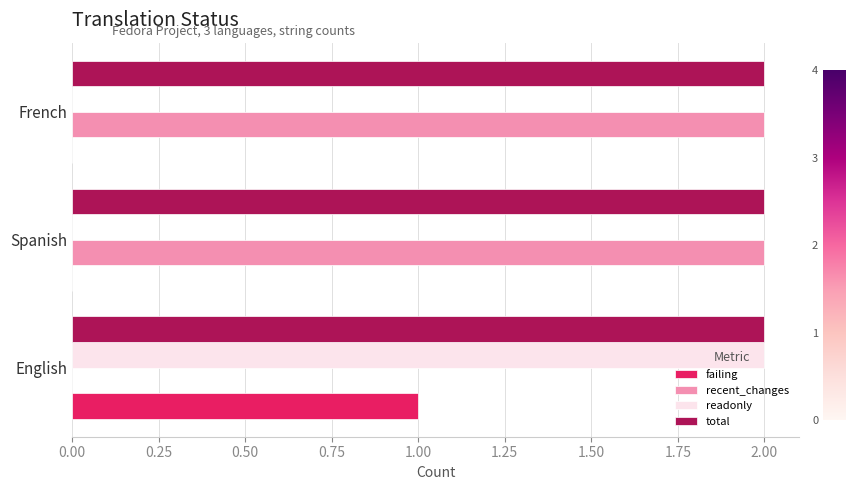

Is the value of recent_changes at English greater than the value of total at French?

No